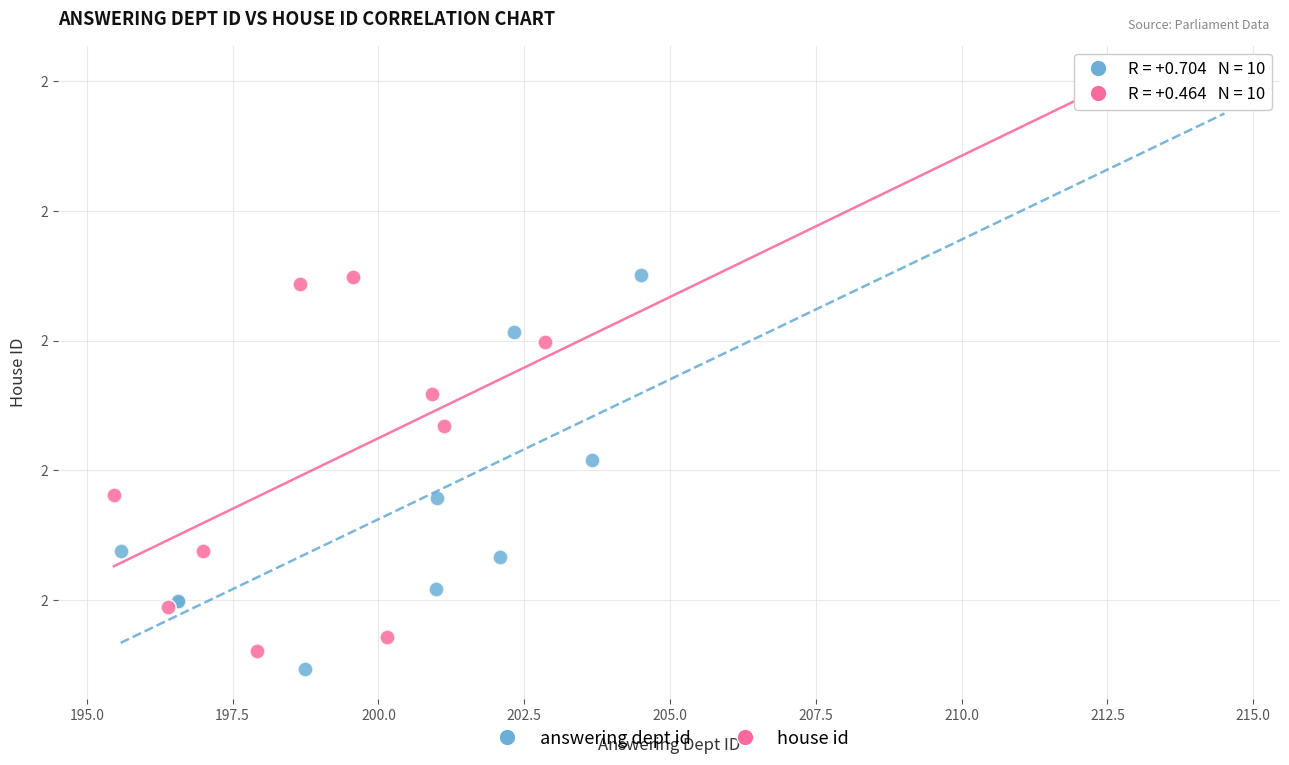

Which series contains the lowest Y value?

answering dept id